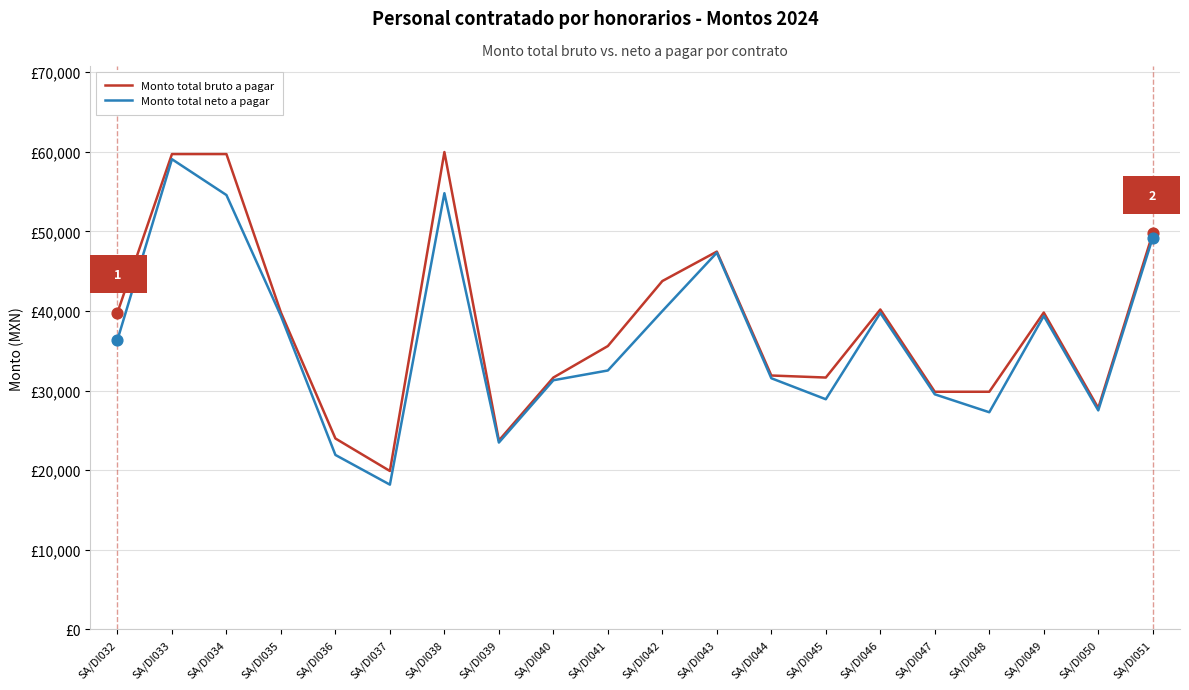

At which category is the sum across all series the highest?

SA/DI033